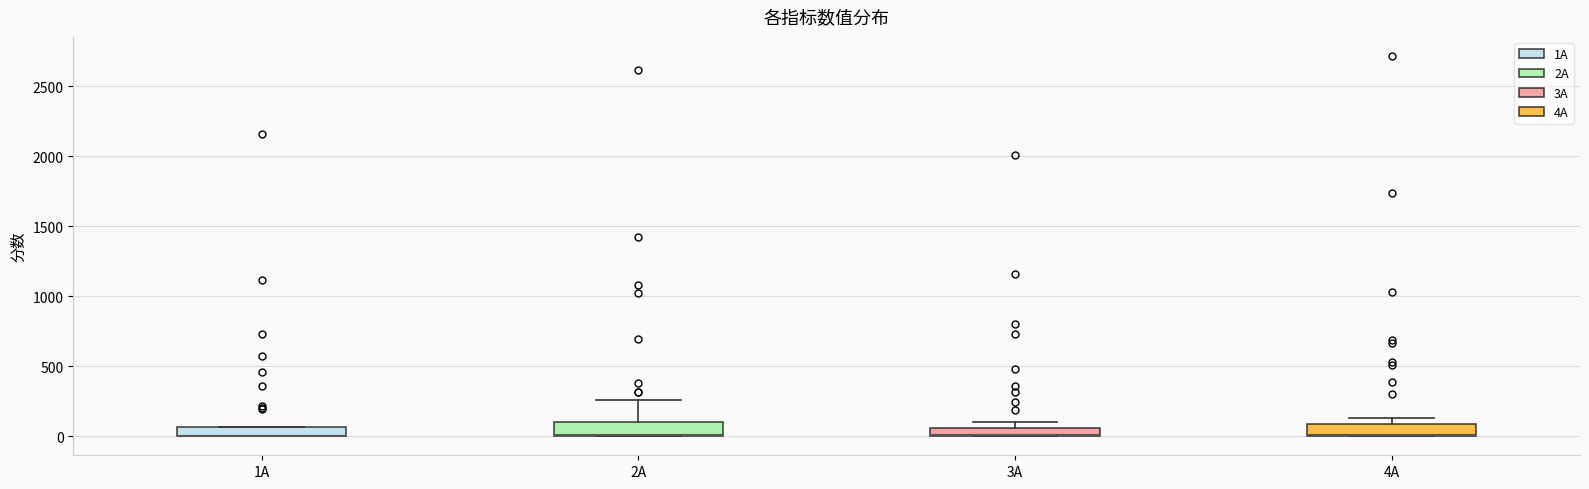

Where is the lower edge of the box for 1A on the y-axis? The values are not printed on the chart, so give them approximately, as read against the axis.

0